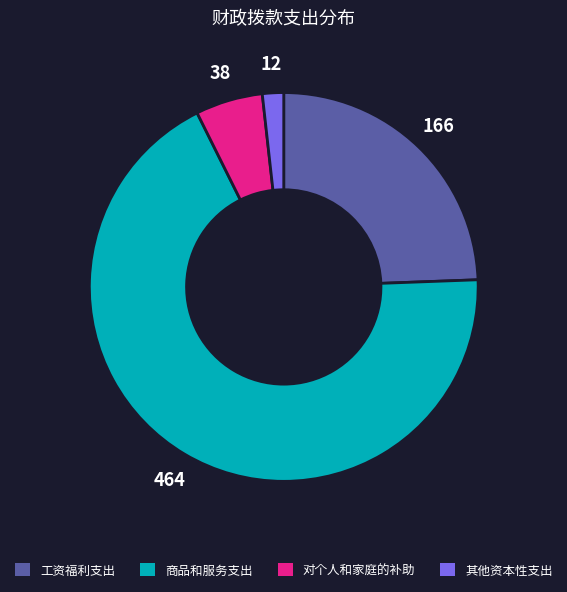

Which category has the smallest portion of the pie?

其他资本性支出